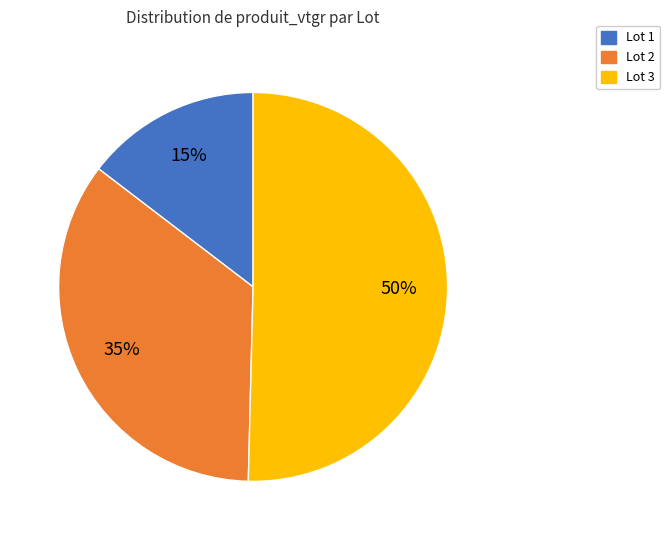

Rank the categories by value from lowest to highest.

Lot 1, Lot 2, Lot 3